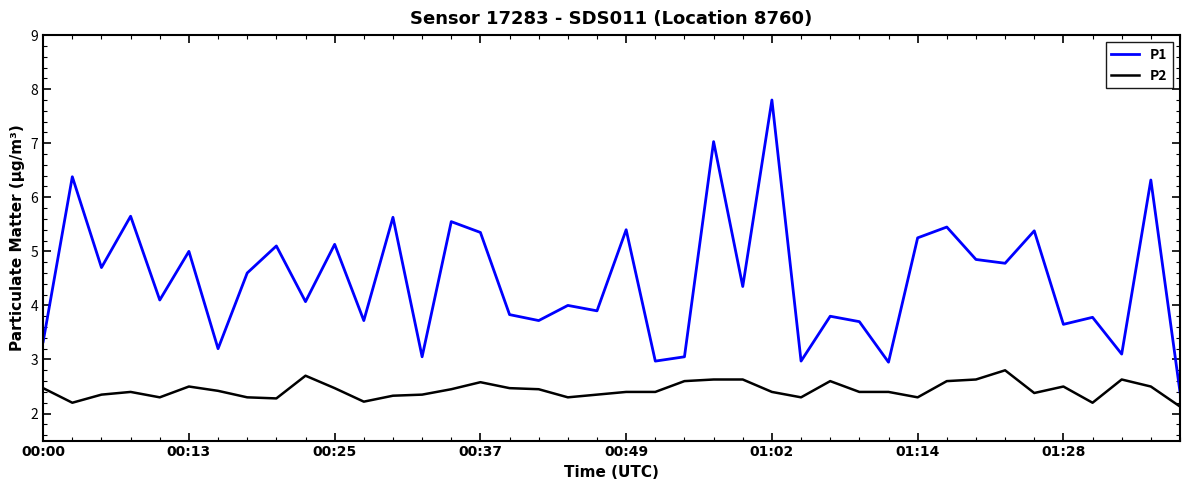

What is the minimum value for P2?

2.1